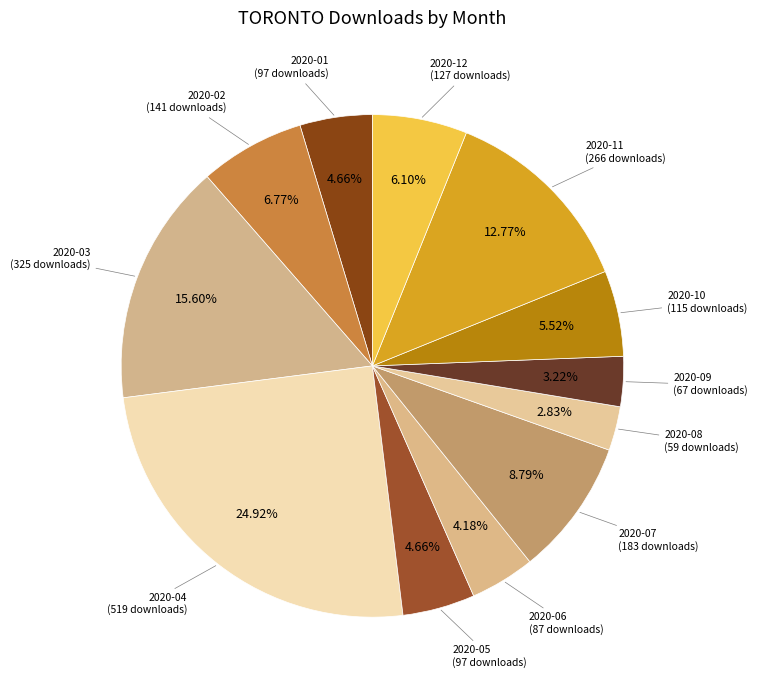

What percentage is the 2020-06 slice, to the nearest percent?

4%